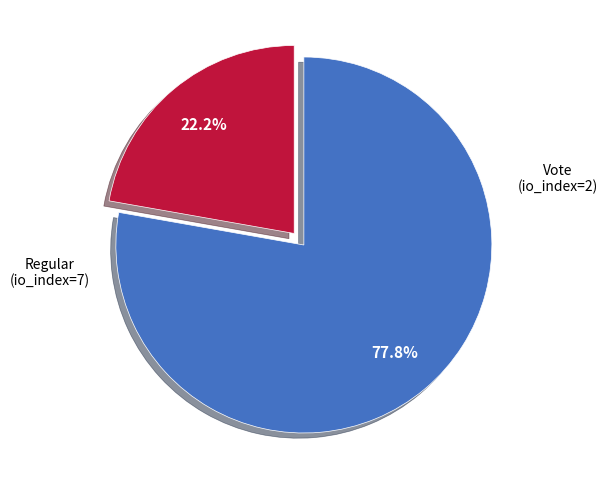

Does any single category account for the majority?

Yes